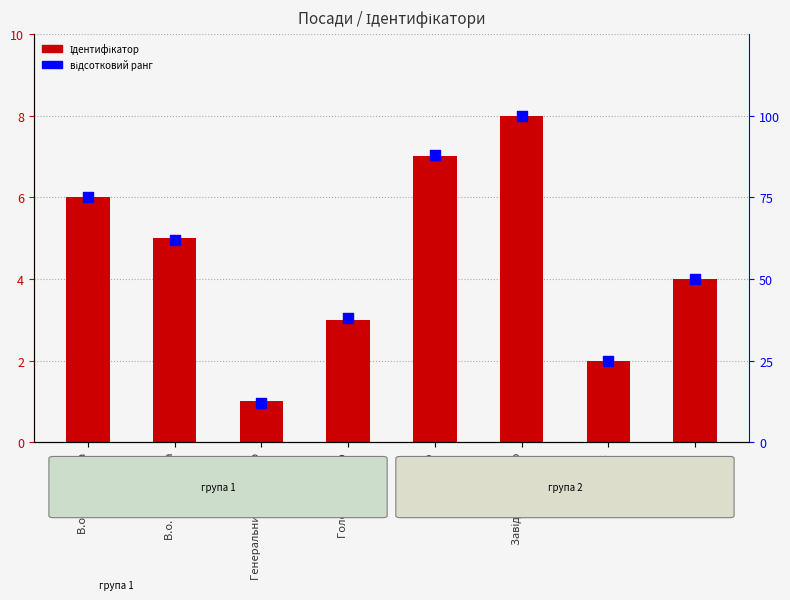

Is the value of Ідентифікатор at В.о. начальника greater than the value of відсотковий ранг at Генеральний директор?

No